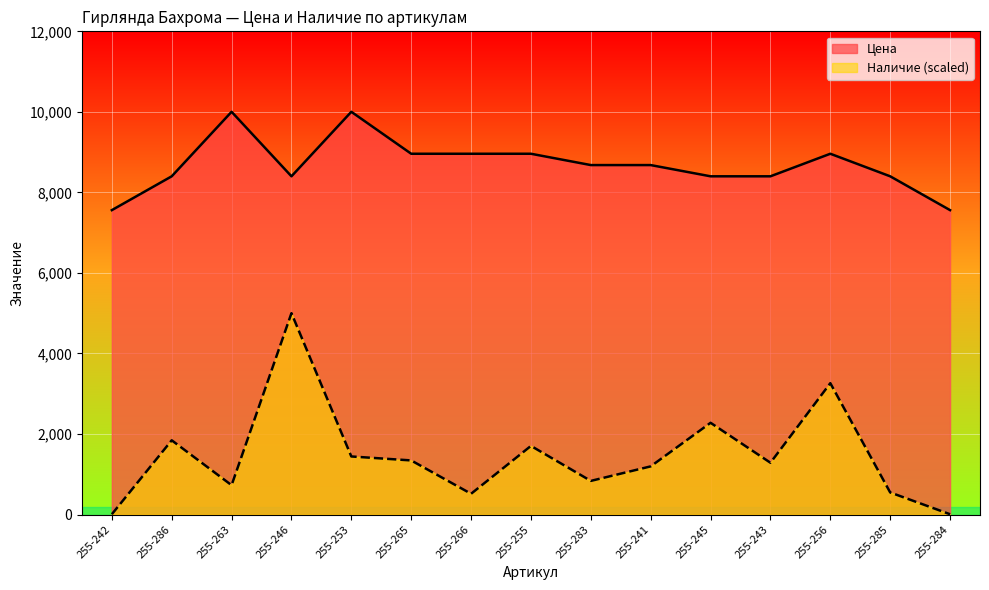

What is the label of the 12th point from the left?

255-243